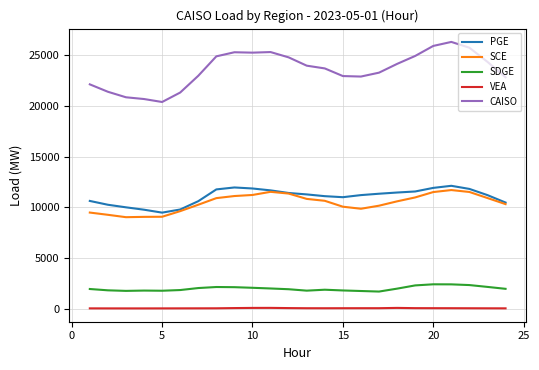

What is the minimum value shown in the chart?

43.0